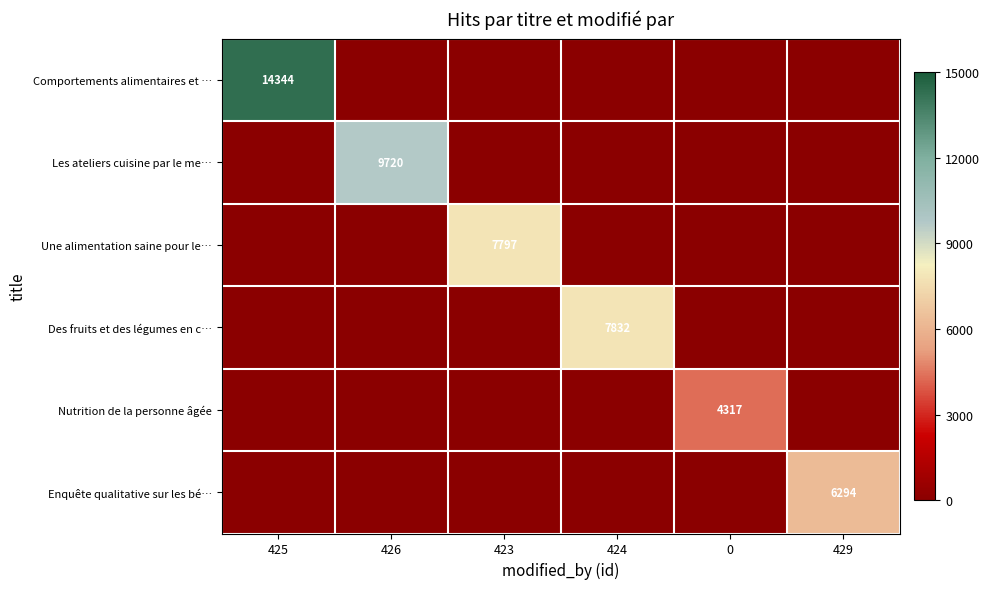

The Comportements alimentaires et … series shows 14344 at 425. True or false?

True